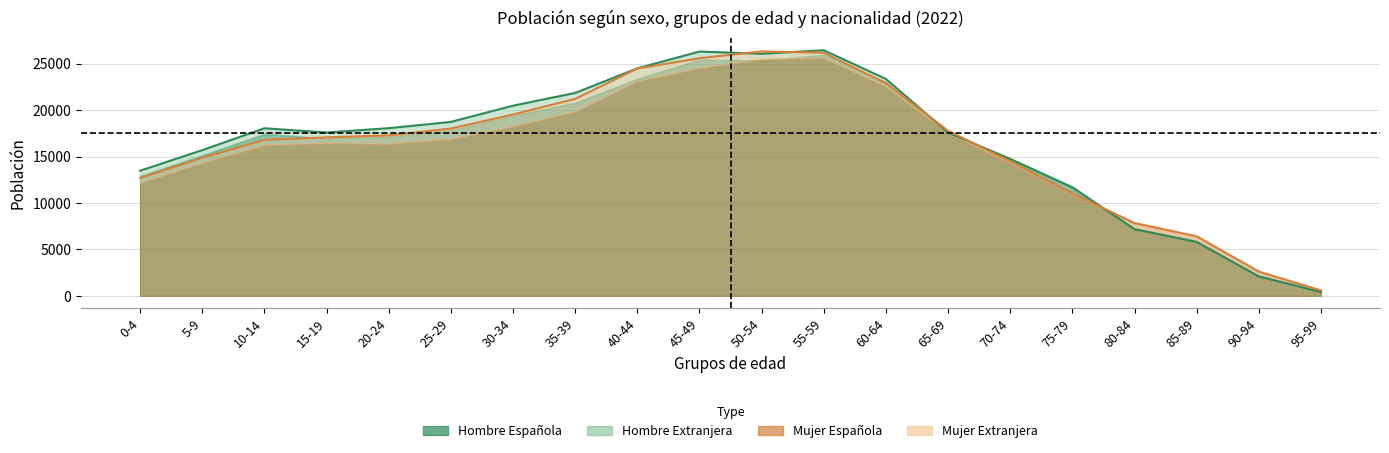

Which series has the largest total across all categories?

Hombre Española